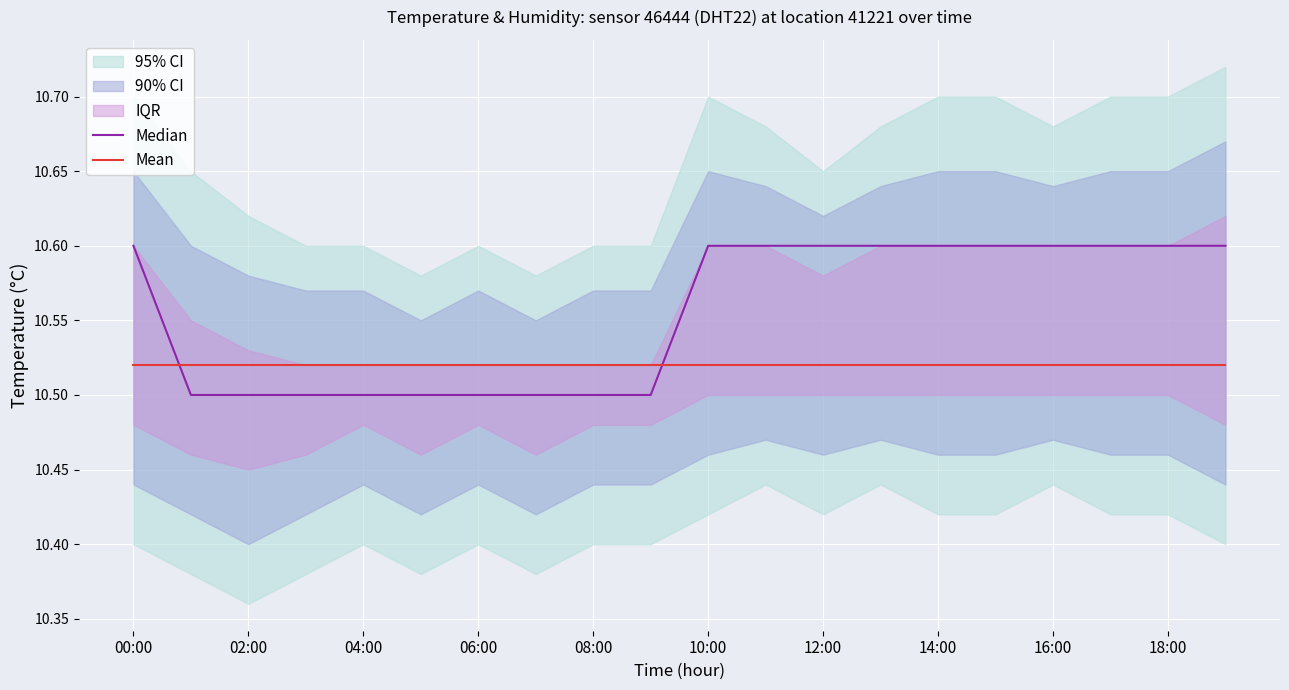

What is the maximum value shown in the chart?

10.6